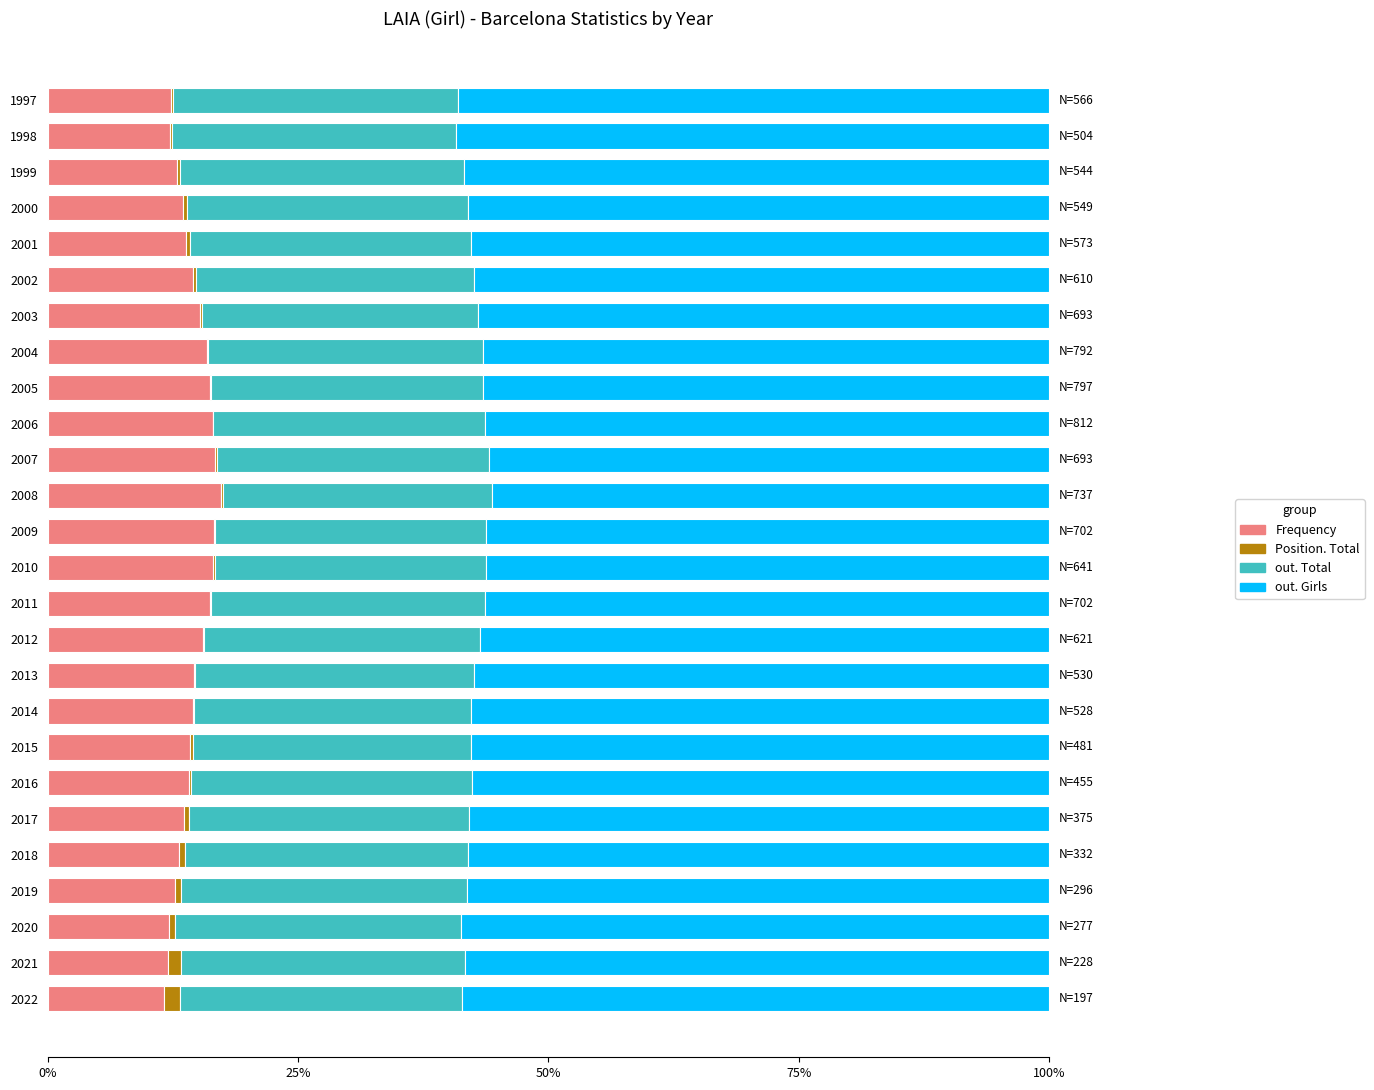

At how many categories does at least one series exceed 0?

26